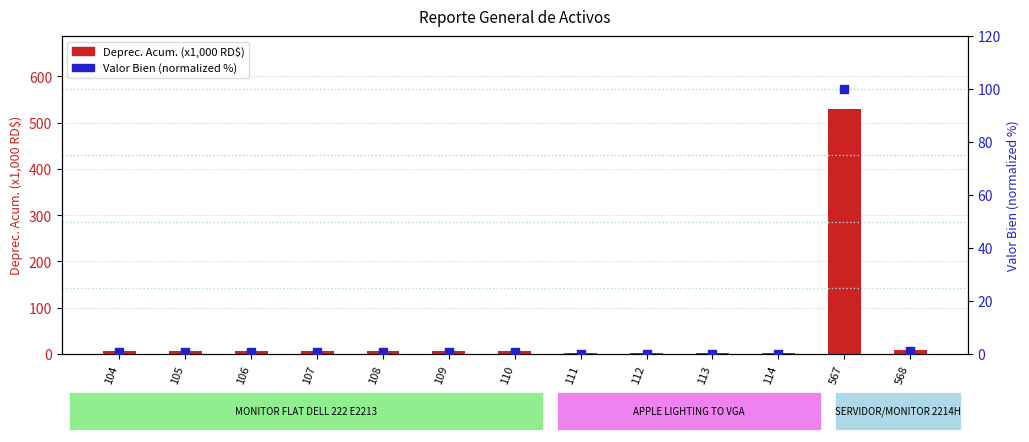

What is the total value across all series at 113?

2.8